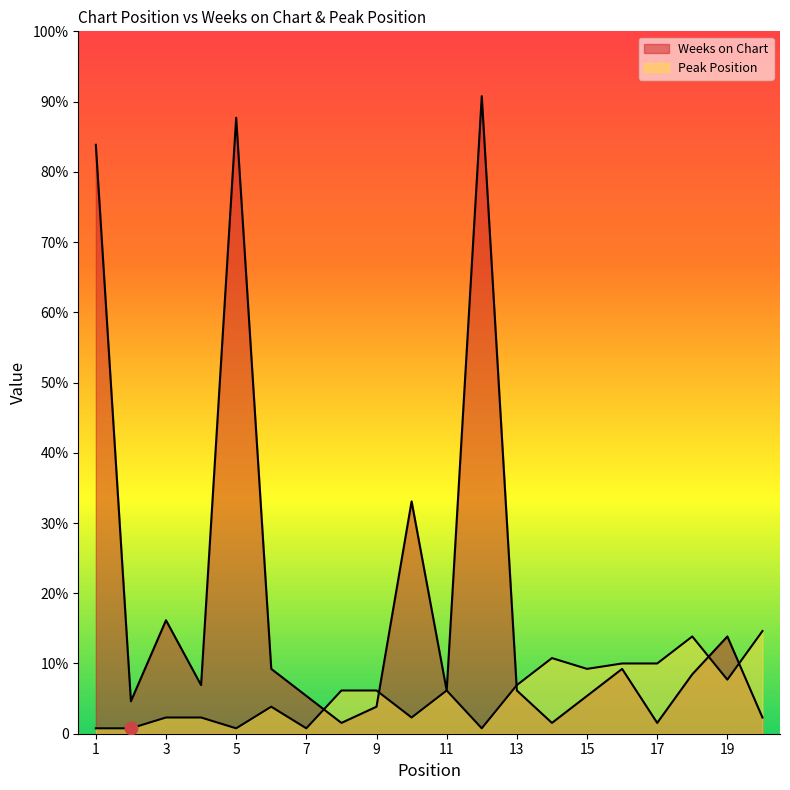

Which series reaches the maximum Y coordinate?

Weeks on Chart